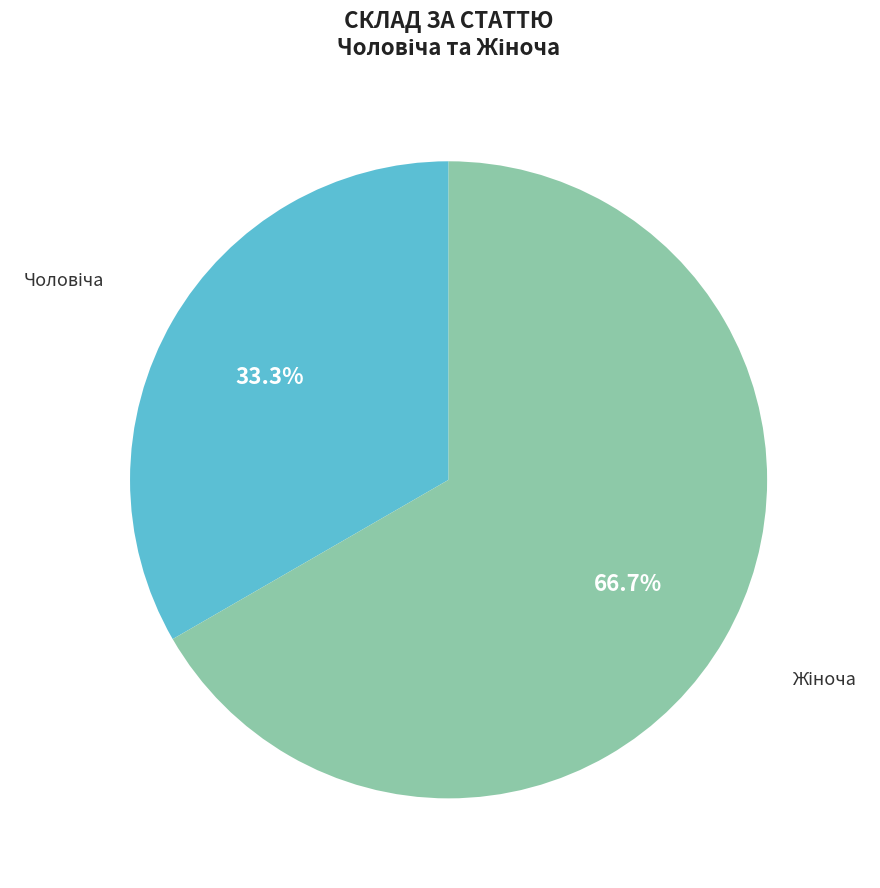

Does any single category account for the majority?

Yes